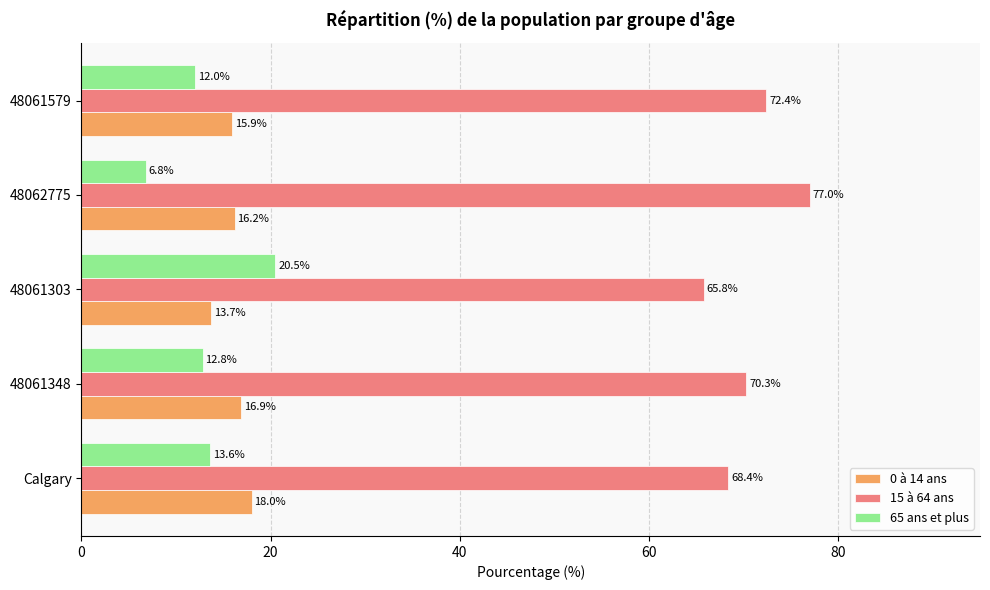

The value of 15 à 64 ans at 48061348 is 70.3. True or false?

True